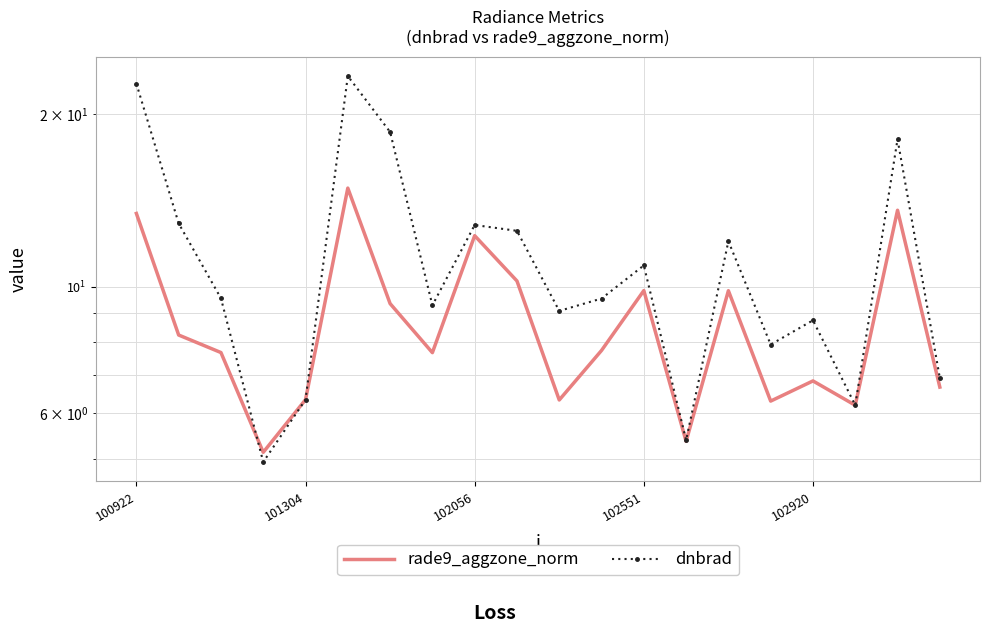

What is the average value of the rade9_aggzone_norm series?

8.7